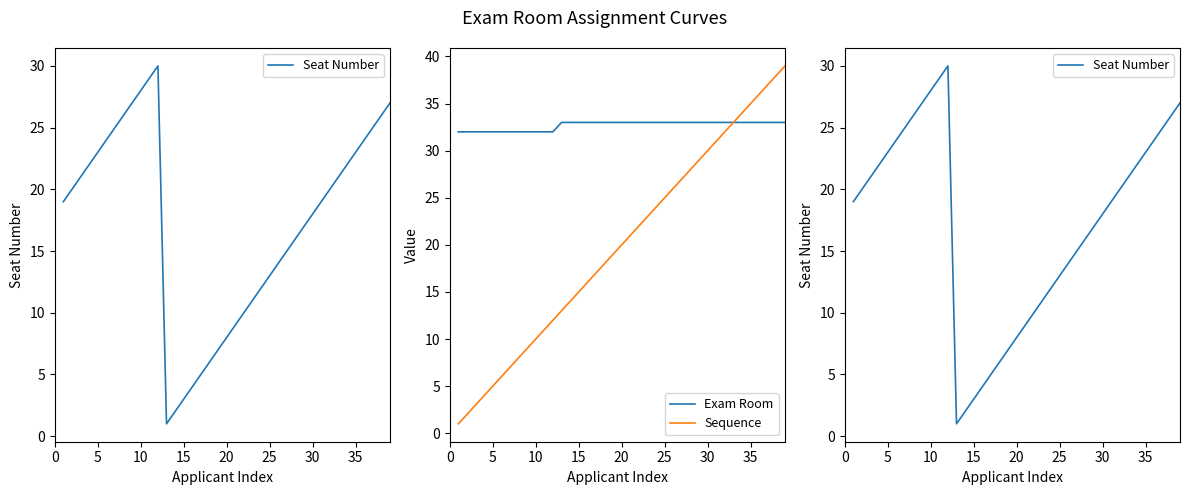

At how many categories does at least one series exceed 14?

39